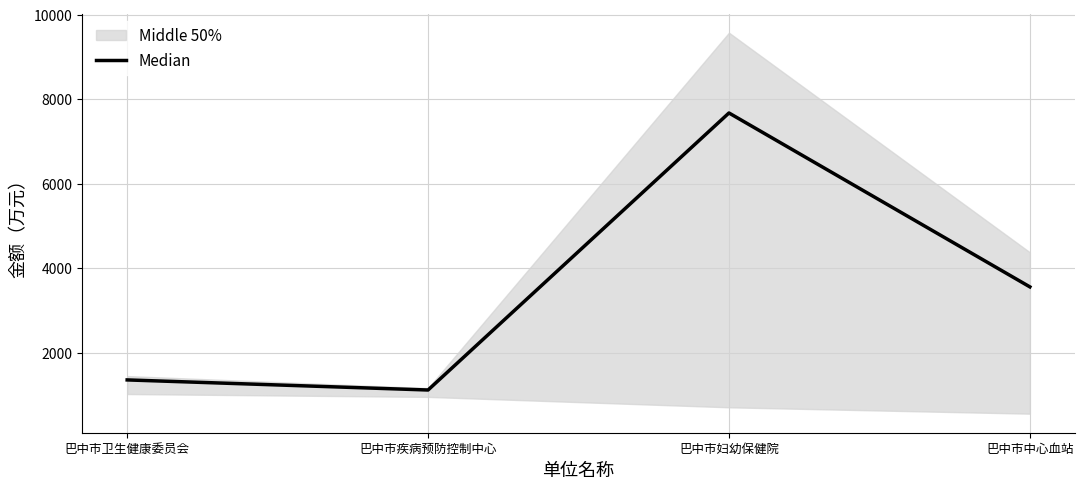

Where is the first local maximum?

巴中市妇幼保健院